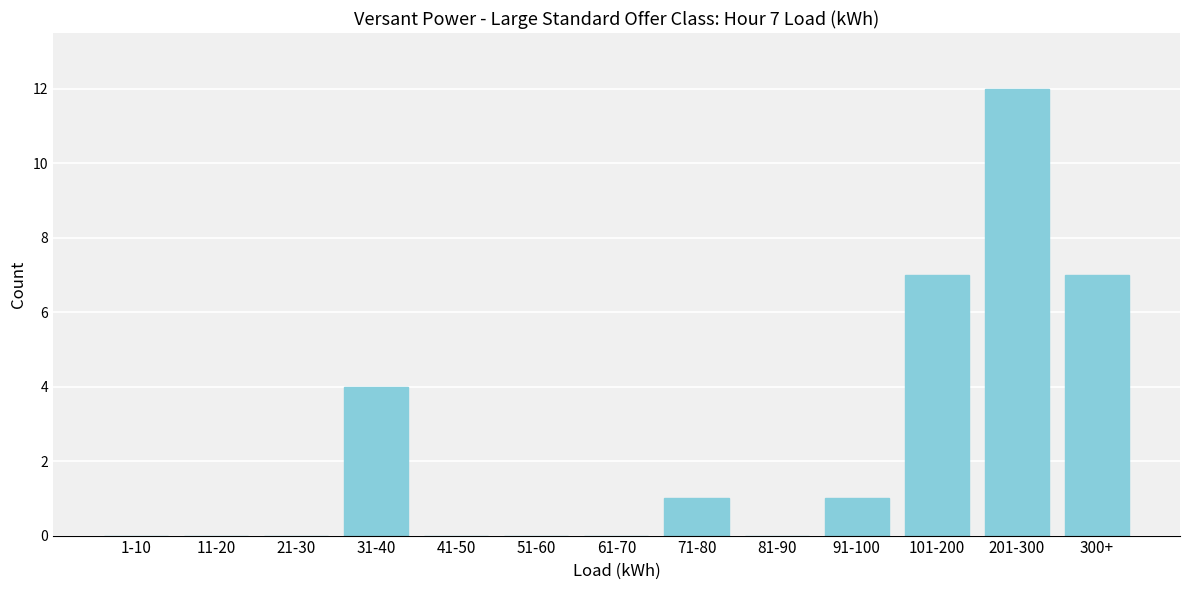

Reading right to left, extract all data points from this chart.

300+=7	201-300=12	101-200=7	91-100=1	81-90=0	71-80=1	61-70=0	51-60=0	41-50=0	31-40=4	21-30=0	11-20=0	1-10=0